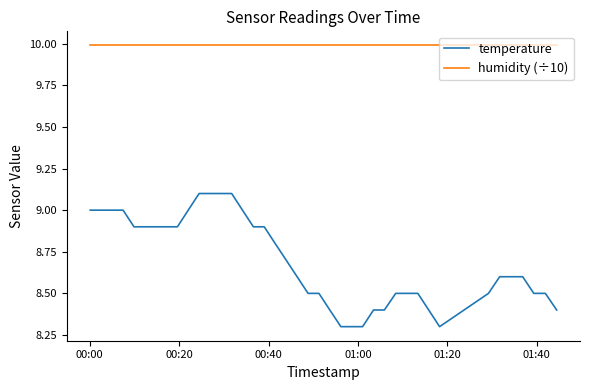

Reading right to left, extract all data points from this chart.

temperature: 8.4	8.5	8.5	8.6	8.6	8.6	8.5	8.3	8.4	8.5	8.5	8.5	8.4	8.4	8.3	8.3	8.3	8.4	8.5	8.5	8.6	8.7	8.8	8.9	8.9	9.0	9.1	9.1	9.1	9.1	9.0	8.9	8.9	8.9	8.9	8.9	9.0	9.0	9.0	9.0
humidity (÷10): 10.0	10.0	10.0	10.0	10.0	10.0	10.0	10.0	10.0	10.0	10.0	10.0	10.0	10.0	10.0	10.0	10.0	10.0	10.0	10.0	10.0	10.0	10.0	10.0	10.0	10.0	10.0	10.0	10.0	10.0	10.0	10.0	10.0	10.0	10.0	10.0	10.0	10.0	10.0	10.0